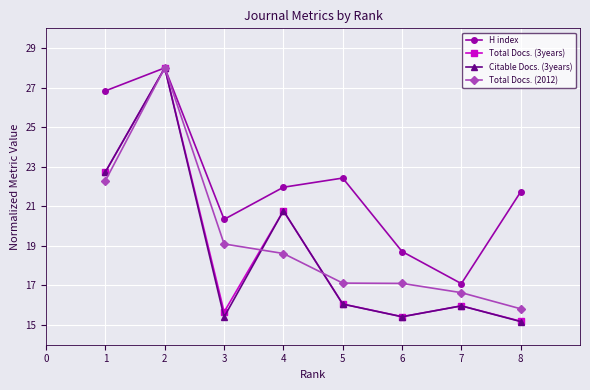

What is the greatest value displayed?

28.0